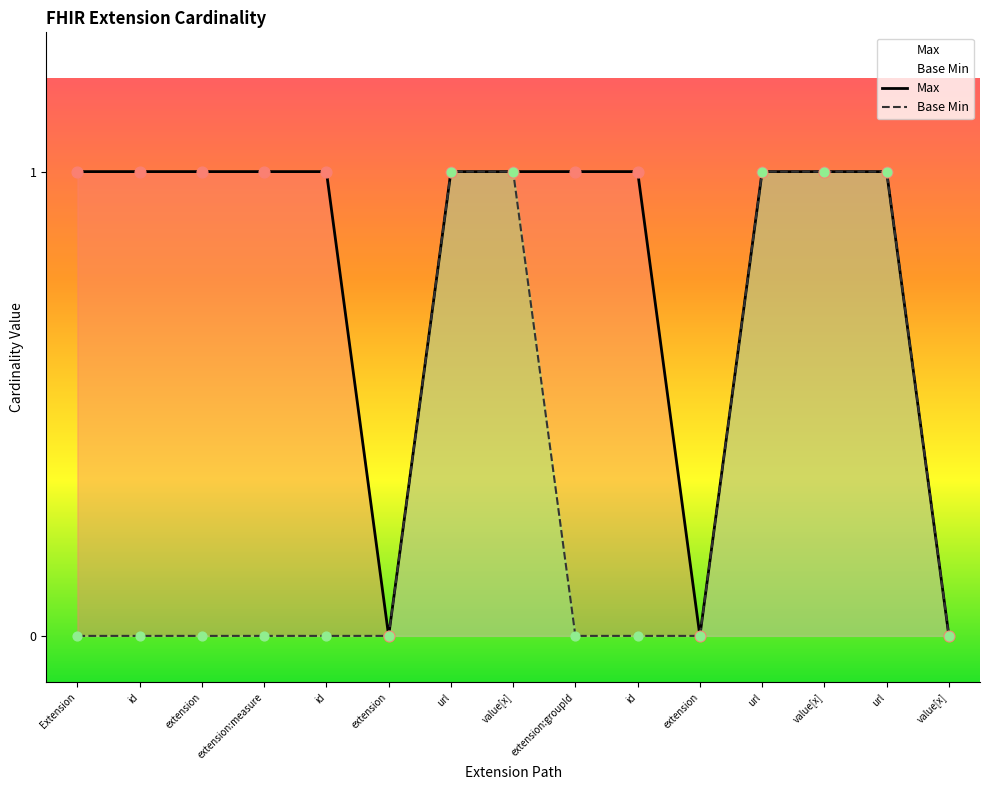

What is the total value across all series at Extension.extension:groupId.value[x]?

1